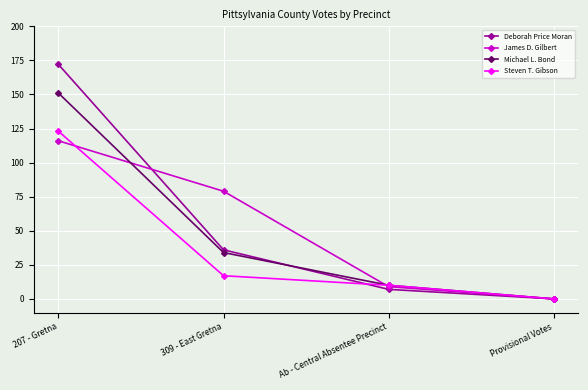

What are all the series names shown in the legend?

Deborah Price Moran, James D. Gilbert, Michael L. Bond, Steven T. Gibson